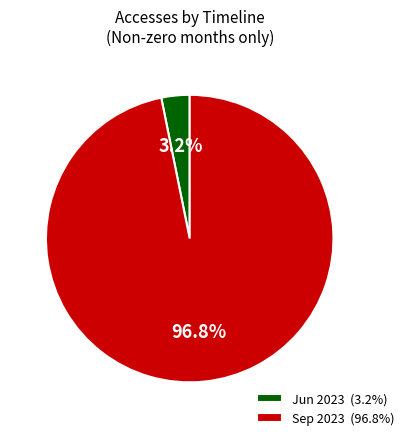

What portion of the pie excludes Jun 2023 (3.2%)?

96.8%